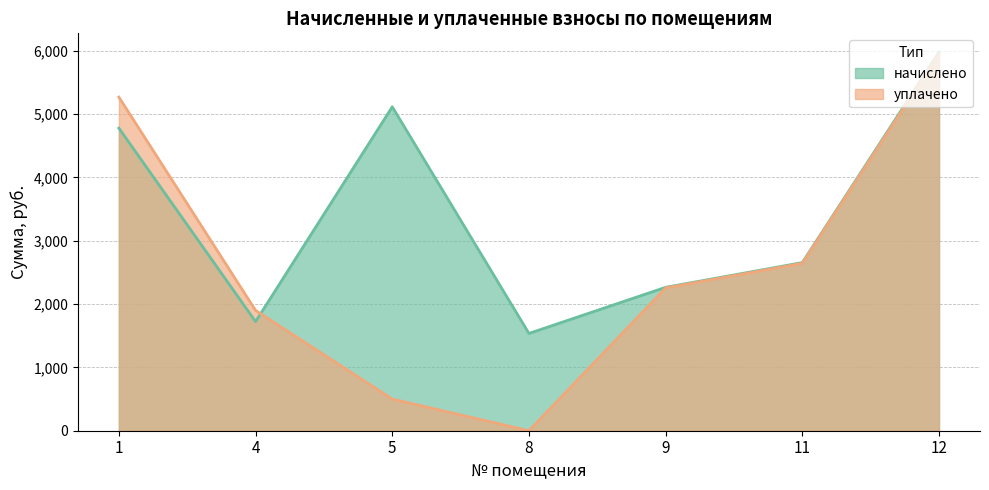

True or false: начислено and уплачено cross at least once.

True